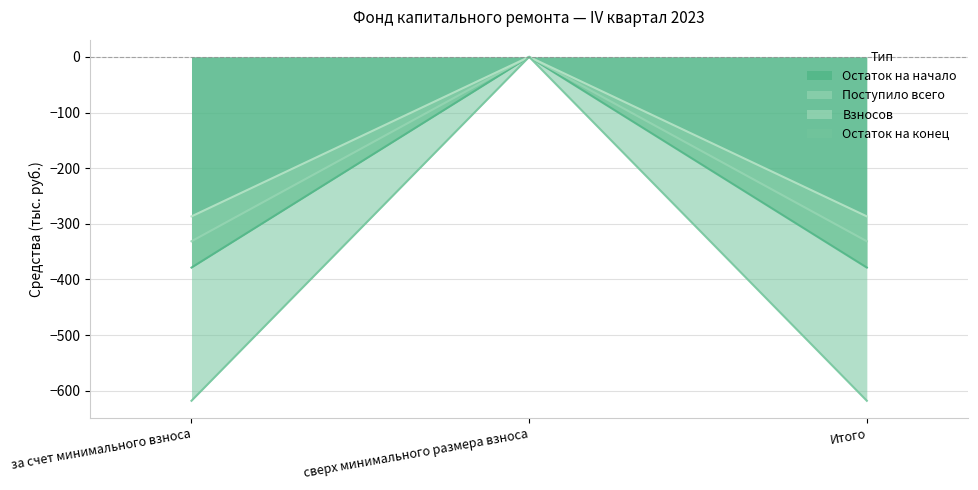

What is the average value of the Поступило всего series?

-220.9